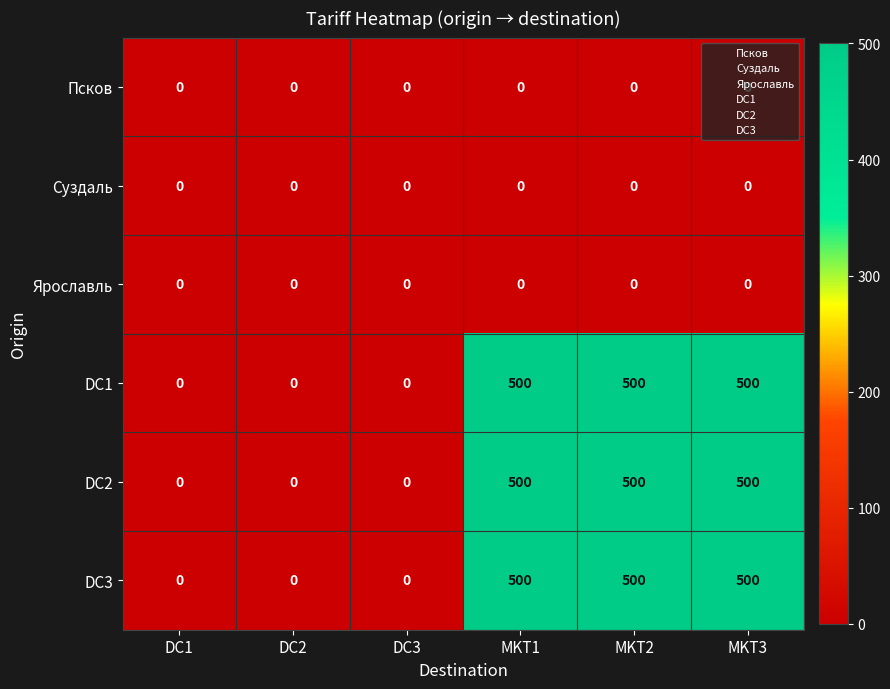

What is the sum of all DC2 values?

1500